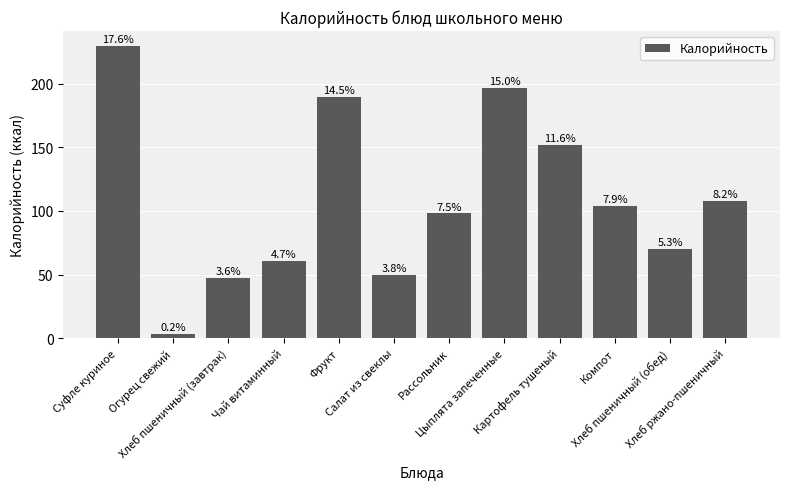

How many bars are there in total?

12